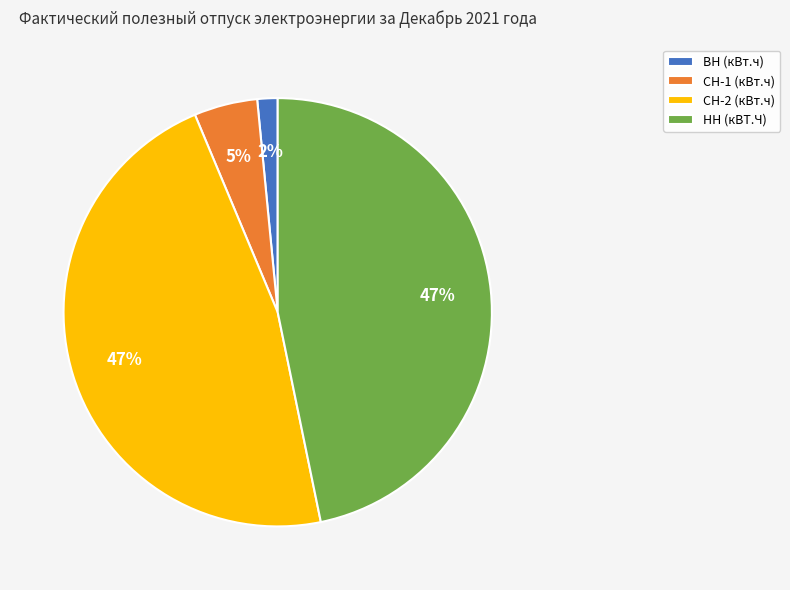

To the nearest percent, what is the difference between the largest and smallest slice percentages?

45%